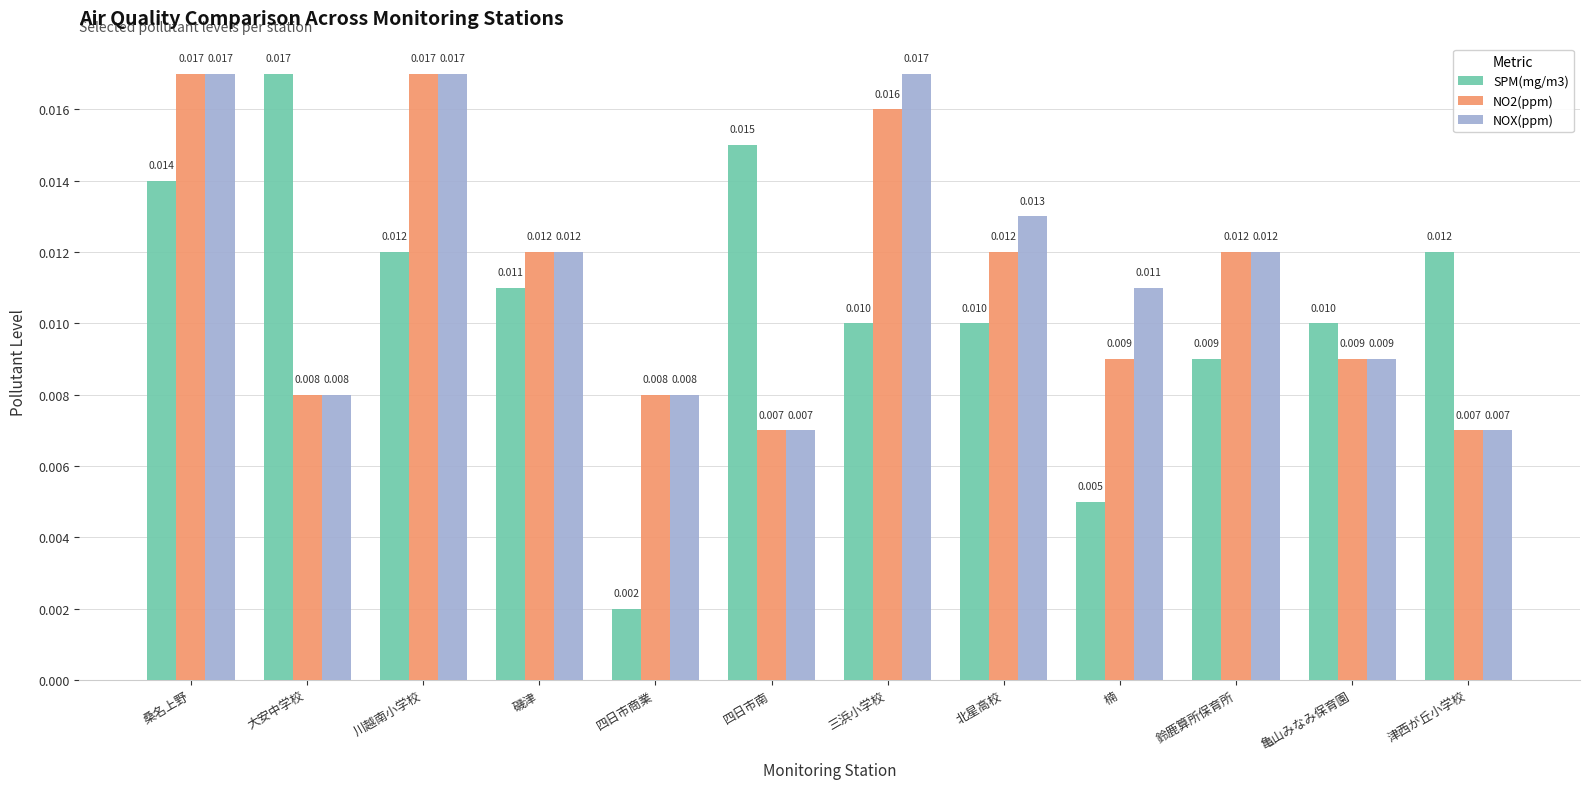

How many groups of bars are there?

12